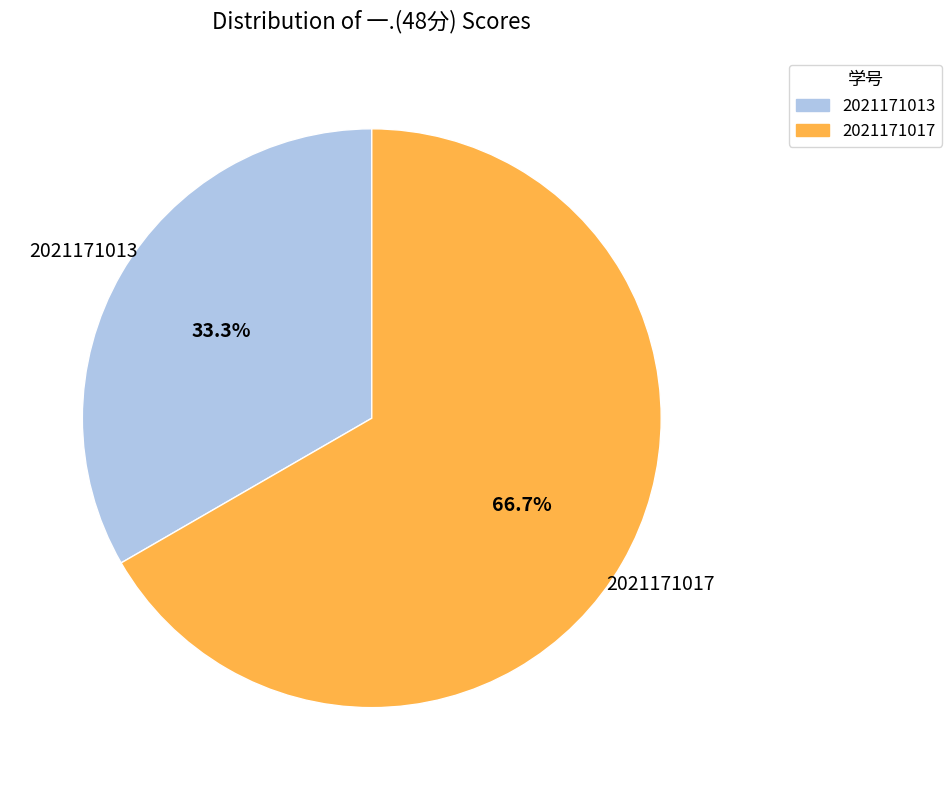

Rank the categories by value from highest to lowest.

2021171017, 2021171013